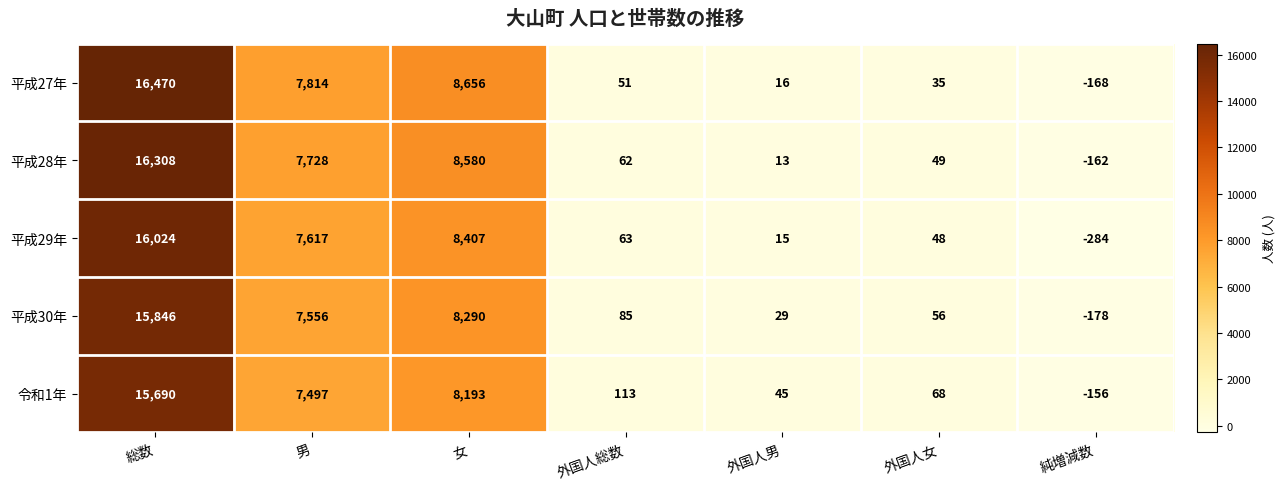

At which label is 令和1年 closest to 7767?

男